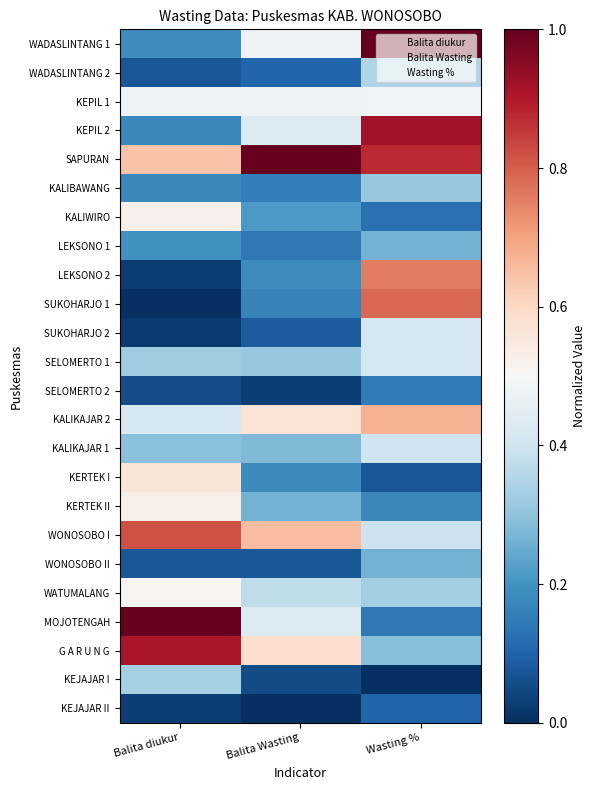

What is the spread (max minus min) of values at Balita diukur?

1.0